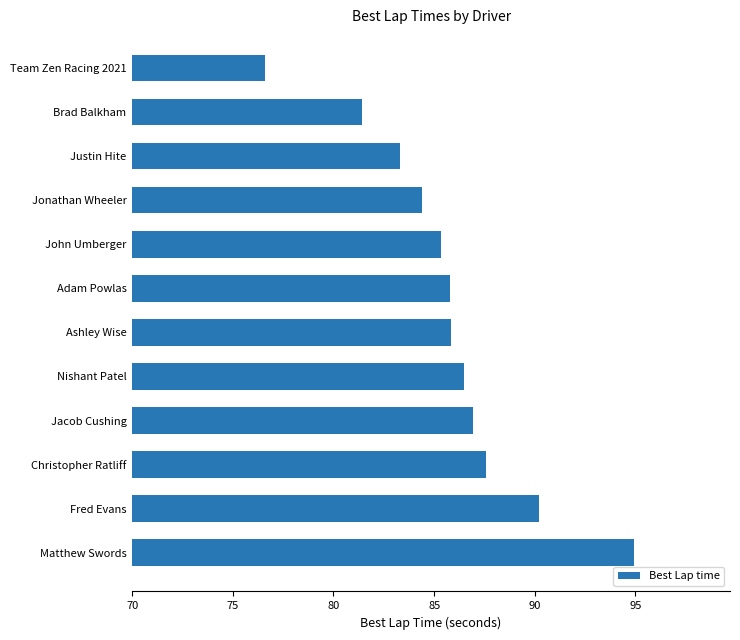

What is the change in value from Nishant Patel to Justin Hite?

-3.2